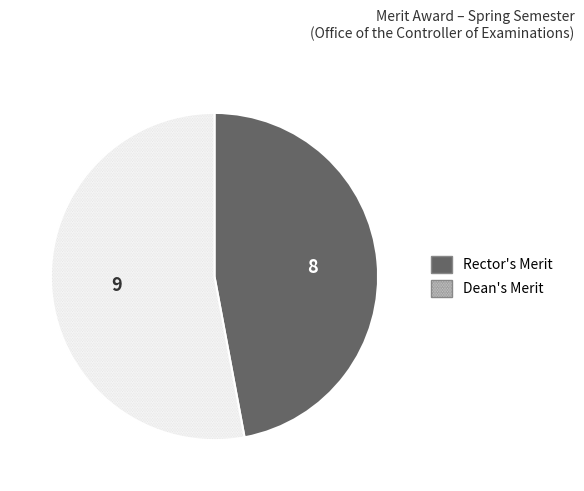

Approximately how many times larger is the value at Rector's Merit compared to Dean's Merit?

0.9